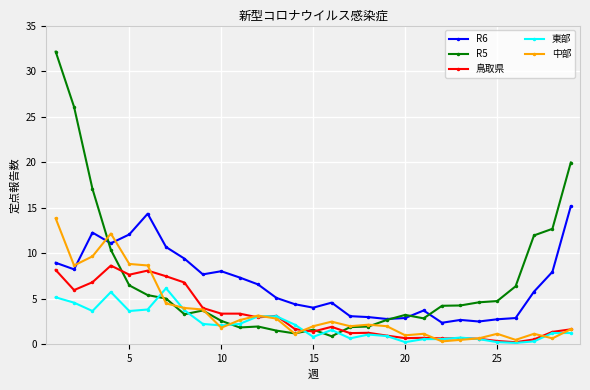

What is the sum of all 東部 values?

62.6